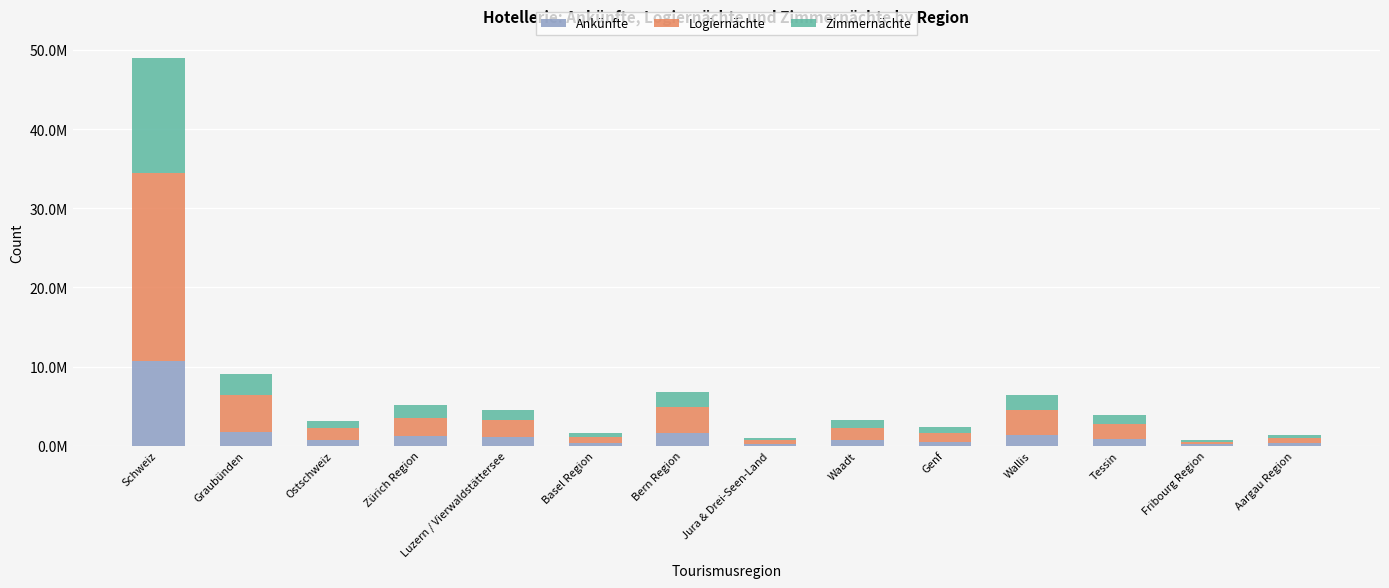

What is the difference between the maximum and minimum values in the Ankünfte series?

10524951